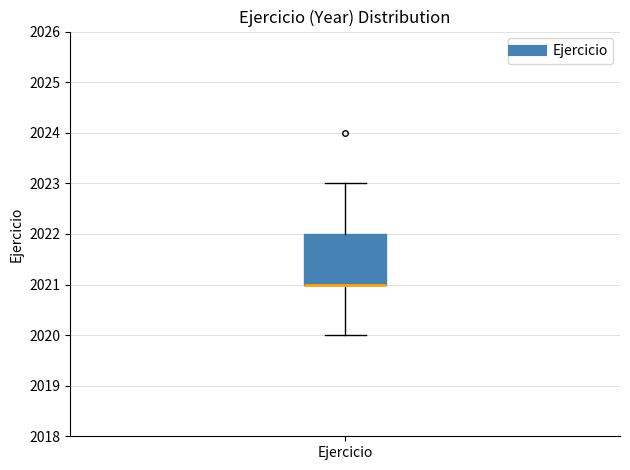

Where does the lower whisker of the box for Ejercicio end on the y-axis? The values are not printed on the chart, so give them approximately, as read against the axis.

2020